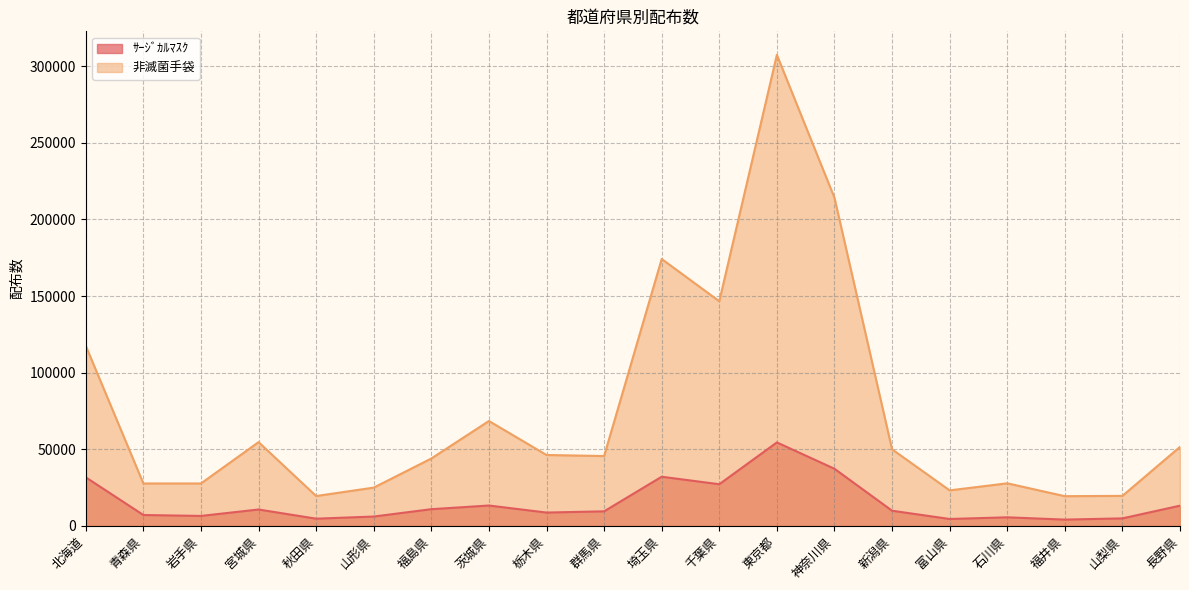

List the series in order of their overall mean, lowest first.

ｻｰｼﾞｶﾙﾏｽｸ, 非滅菌手袋